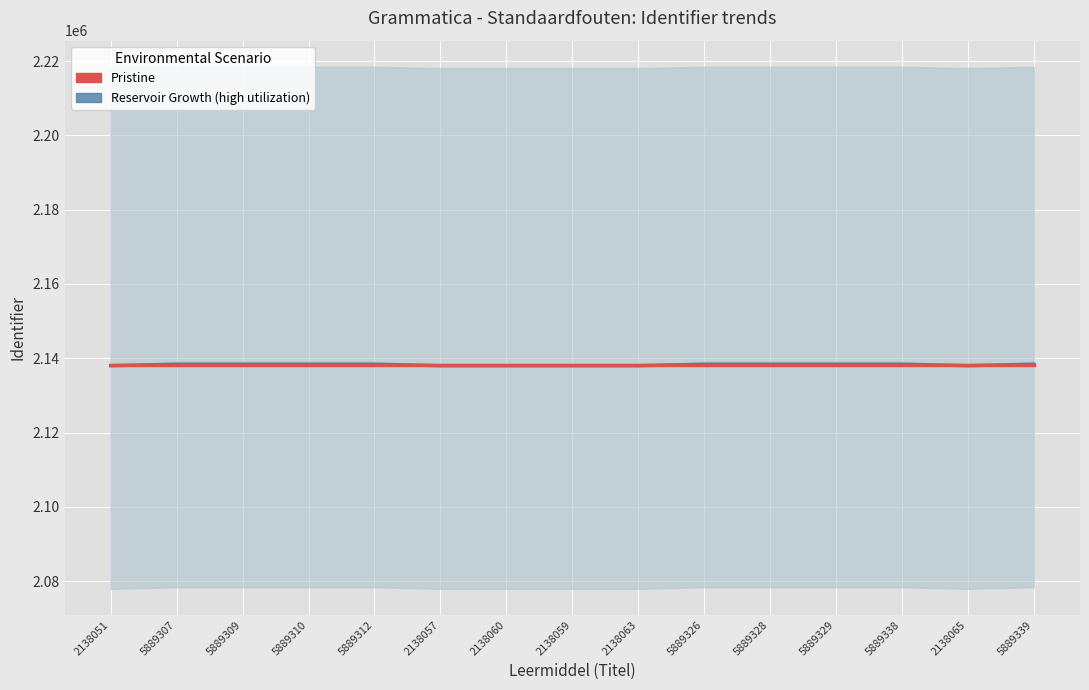

How many data points in Reservoir Growth (high utilization) are less than 2138399?

6